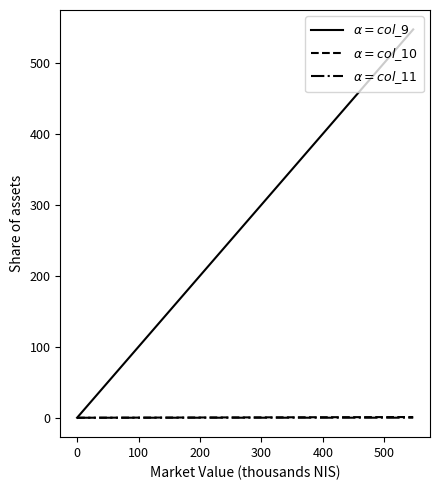

Does the chart have visible grid lines?

No